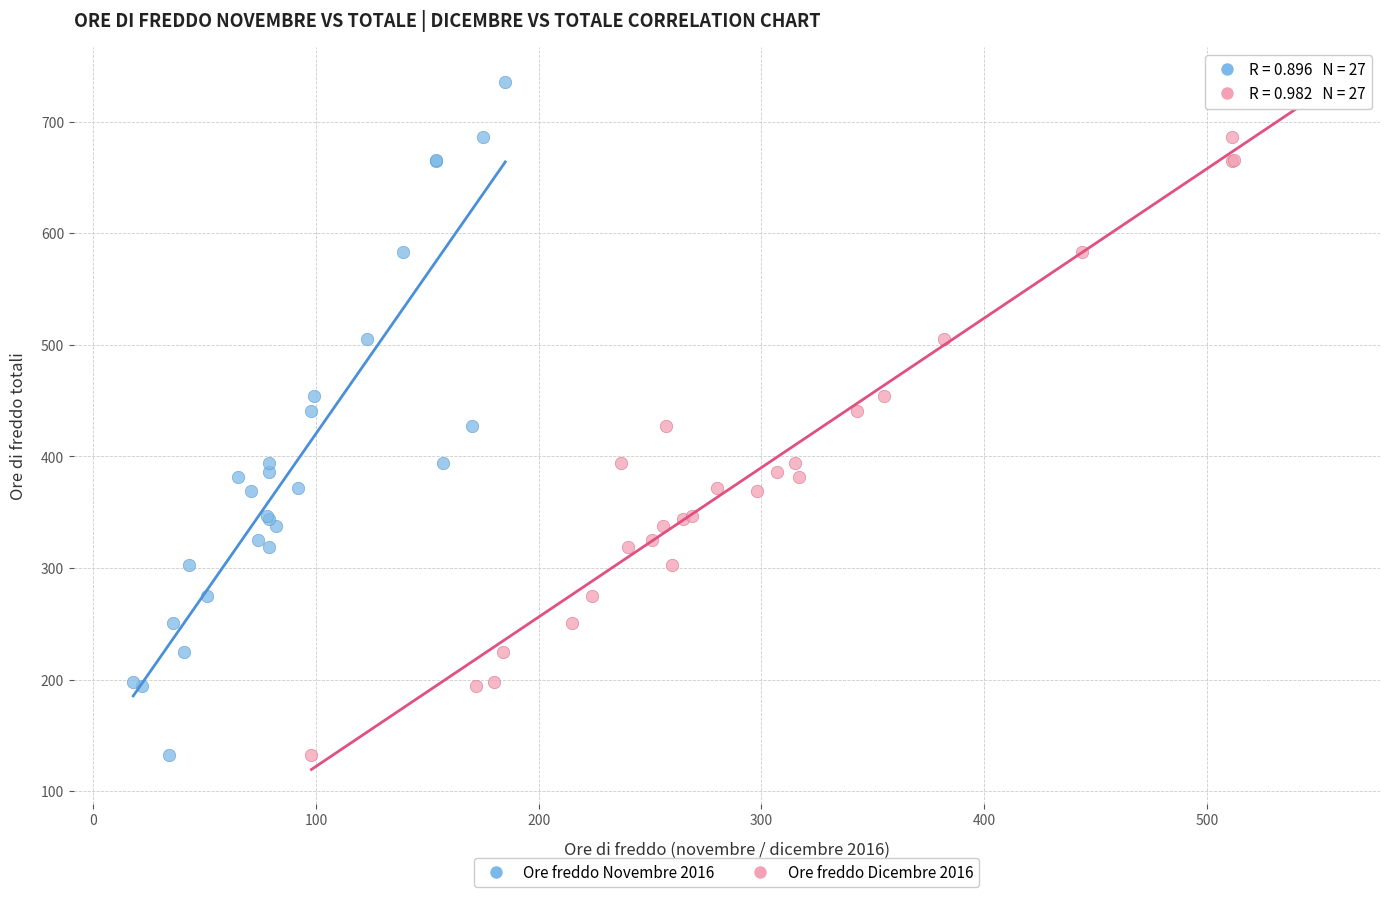

What are all the series names shown in the legend?

Ore freddo Novembre 2016, Ore freddo Dicembre 2016